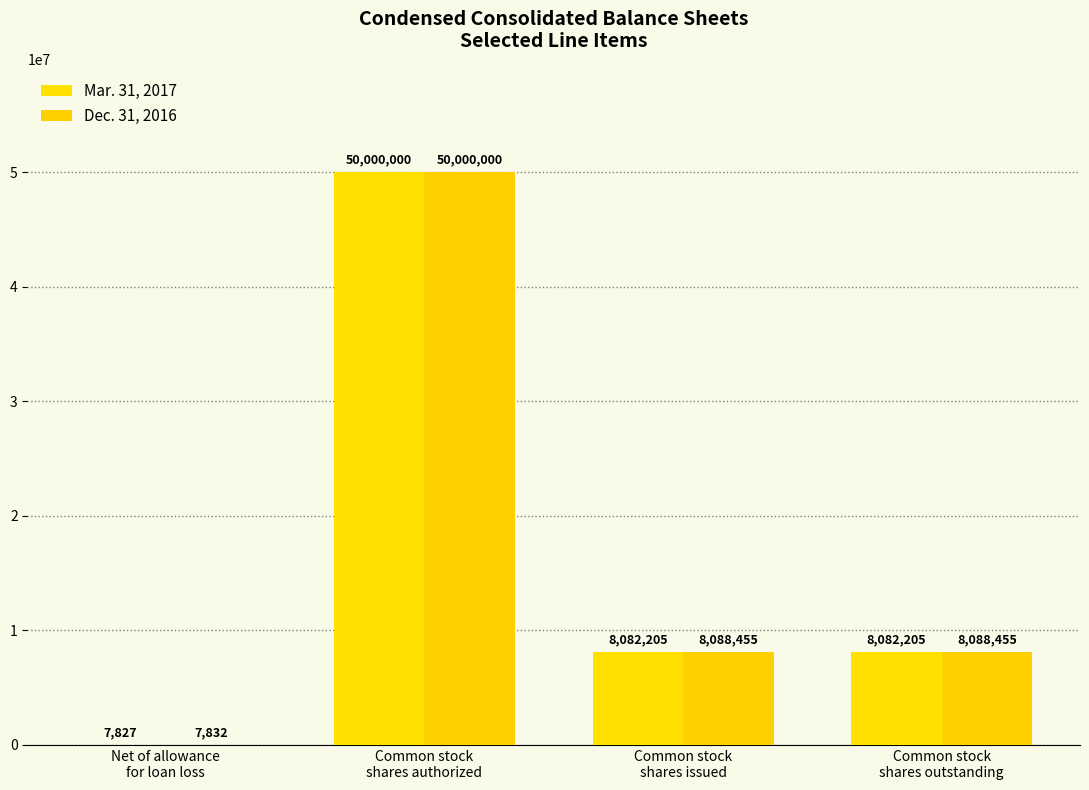

The Dec. 31, 2016 series shows 4843896 at Common stock
shares issued. True or false?

False